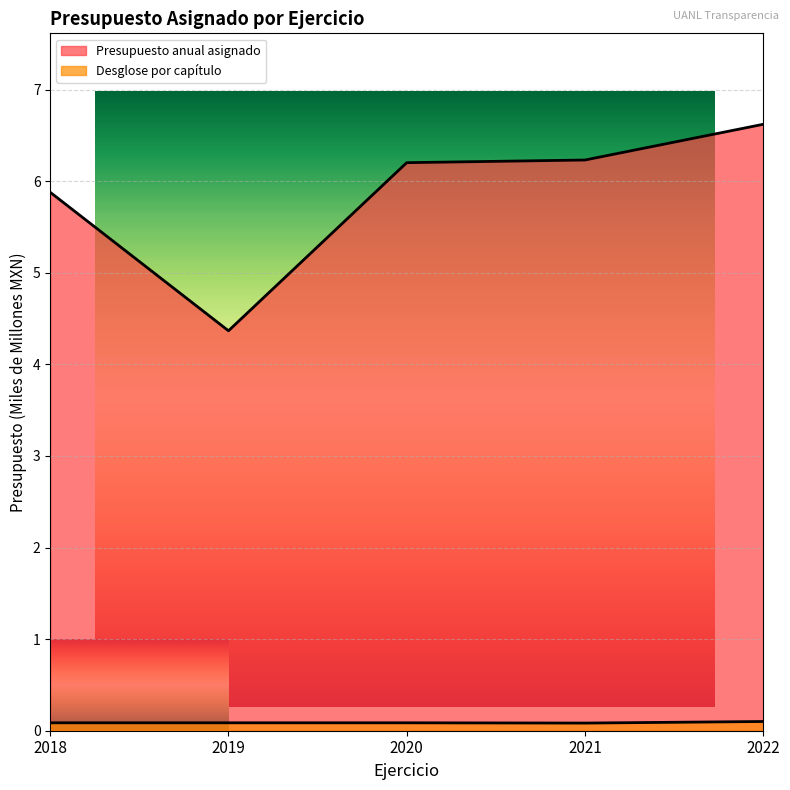

What is the maximum value for Desglose por capítulo?

0.1